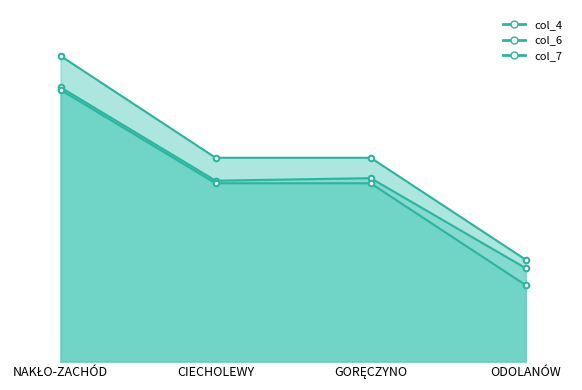

What is the value of the col_6 point at the 2nd from the left?

210